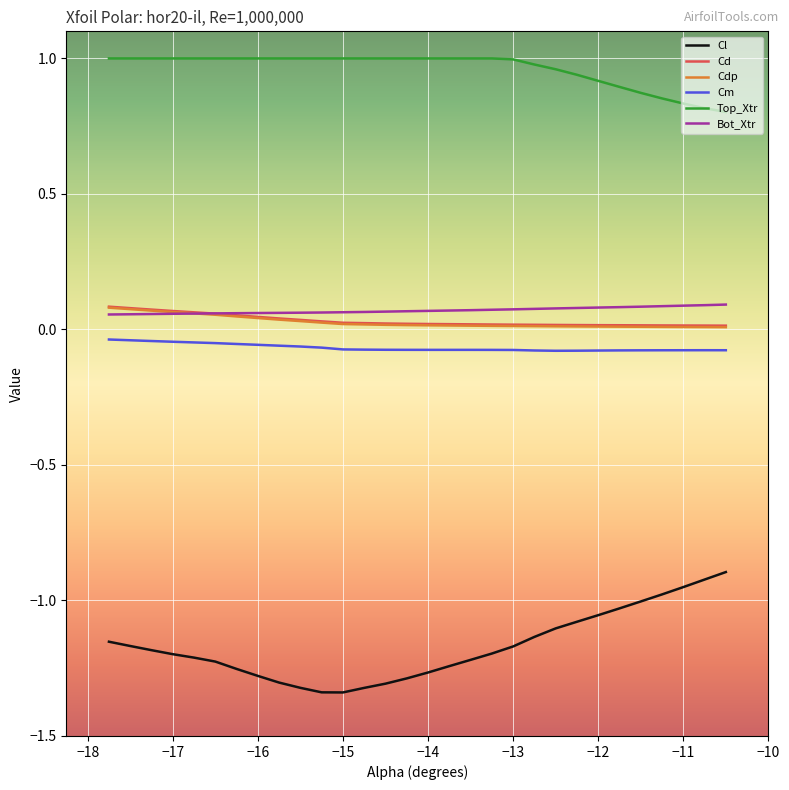

Which series has the widest spread of values?

Cl